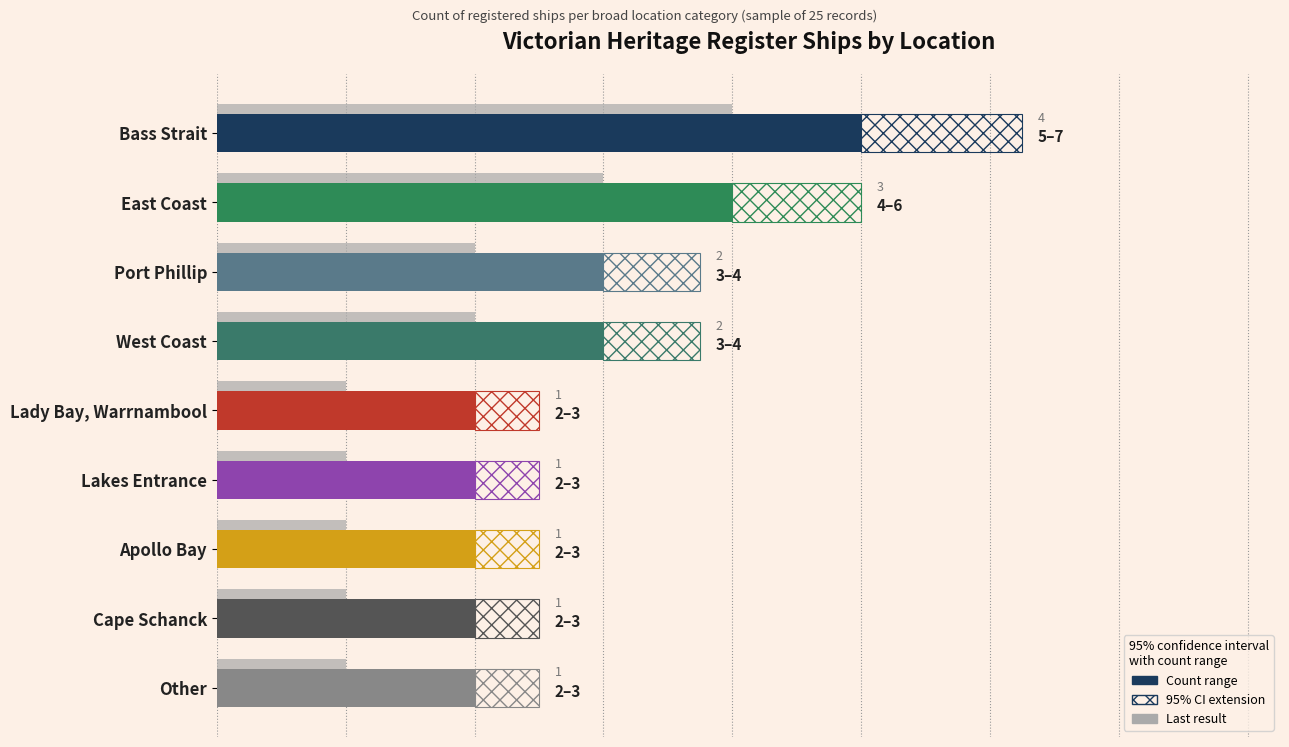

What position from the left is Lady Bay, Warrnambool?

5